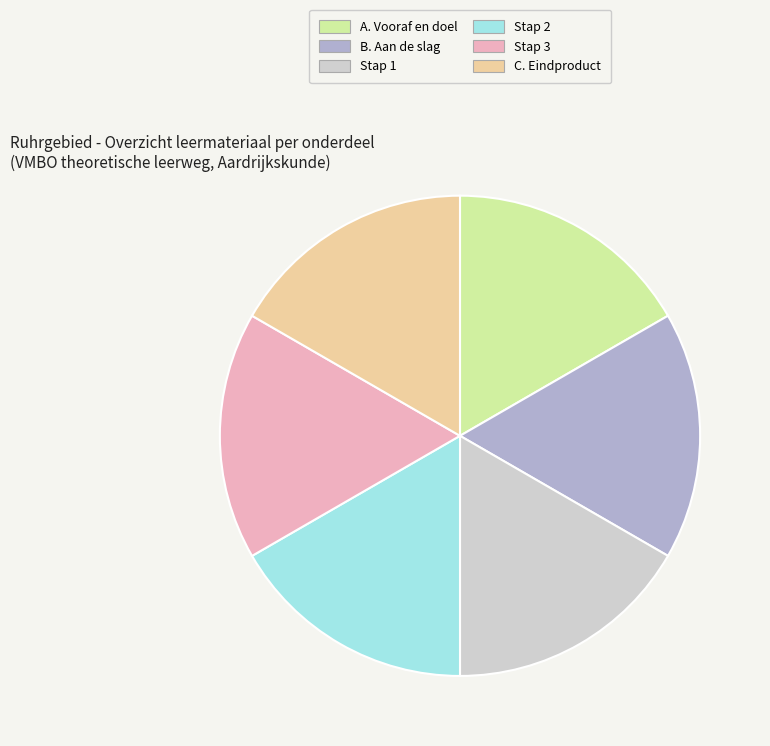

Does Stap 3 represent more than half of the total?

No